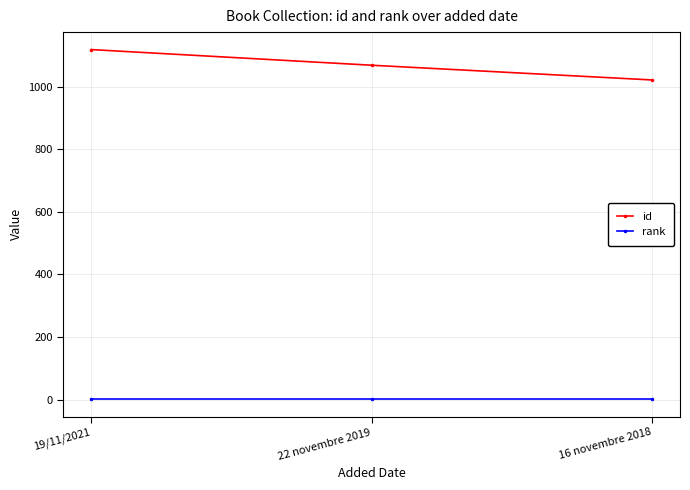

What is the spread (max minus min) of values at 22 novembre 2019?

1067